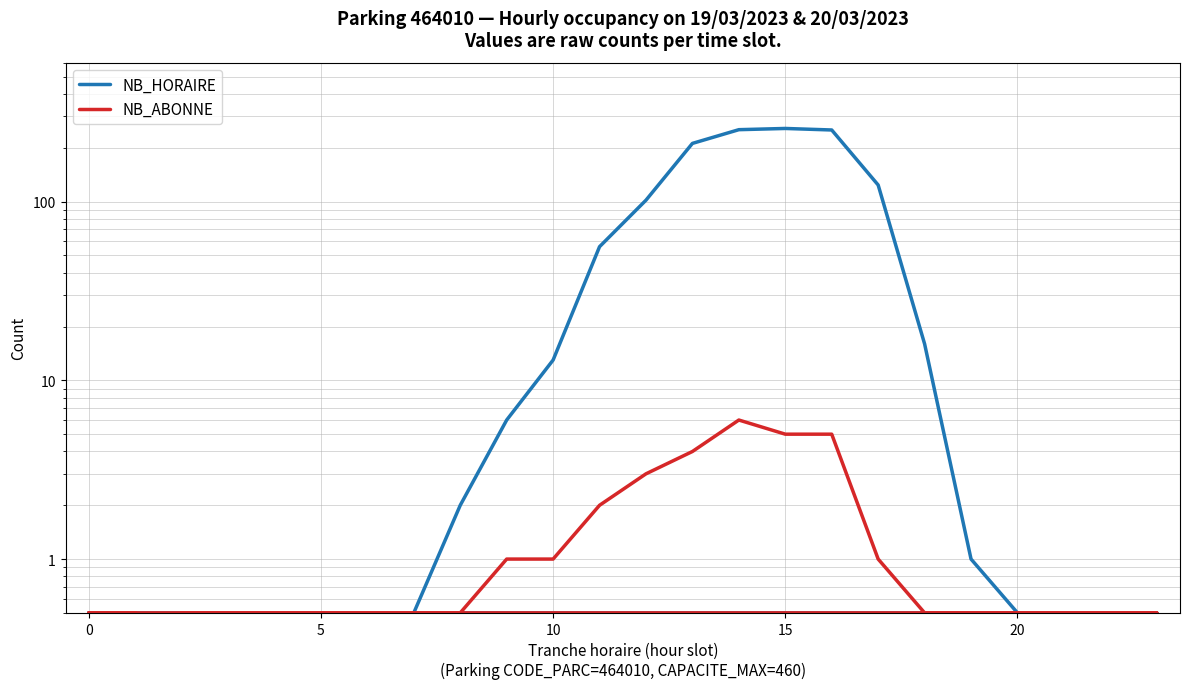

The value of NB_ABONNE at 0 is 0.5. True or false?

True